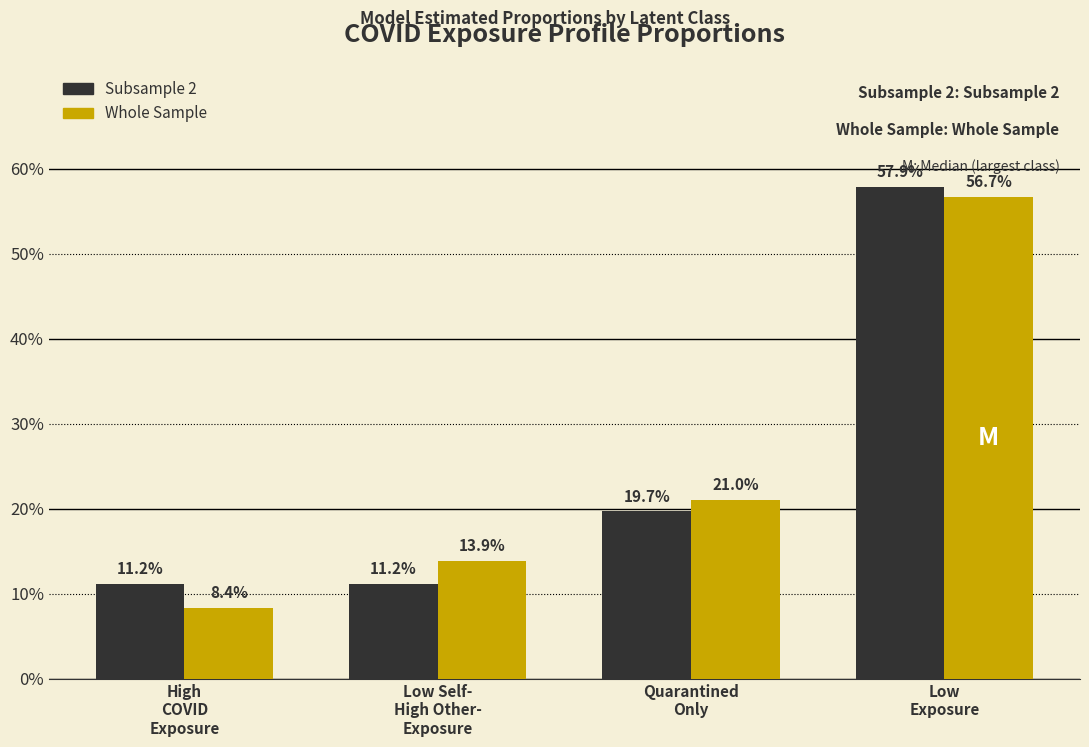

What are all the series names shown in the legend?

Subsample 2, Whole Sample